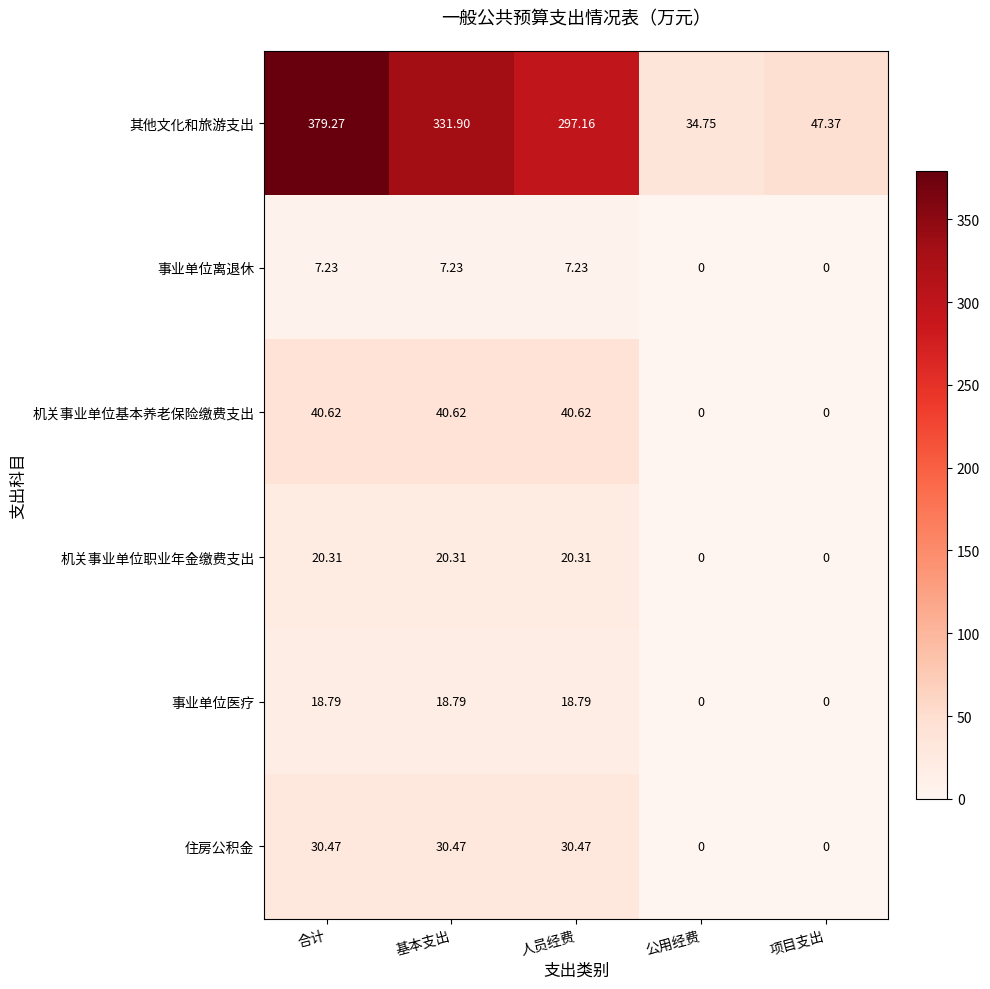

At which category is the sum across all series the highest?

合计